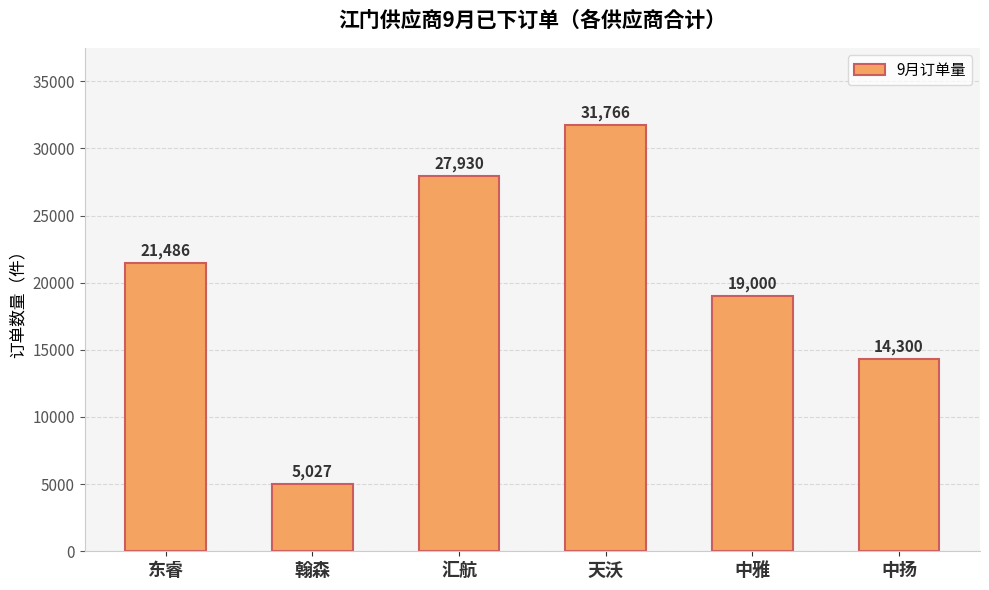

Is it true that the value at 中雅 is 26328?

False